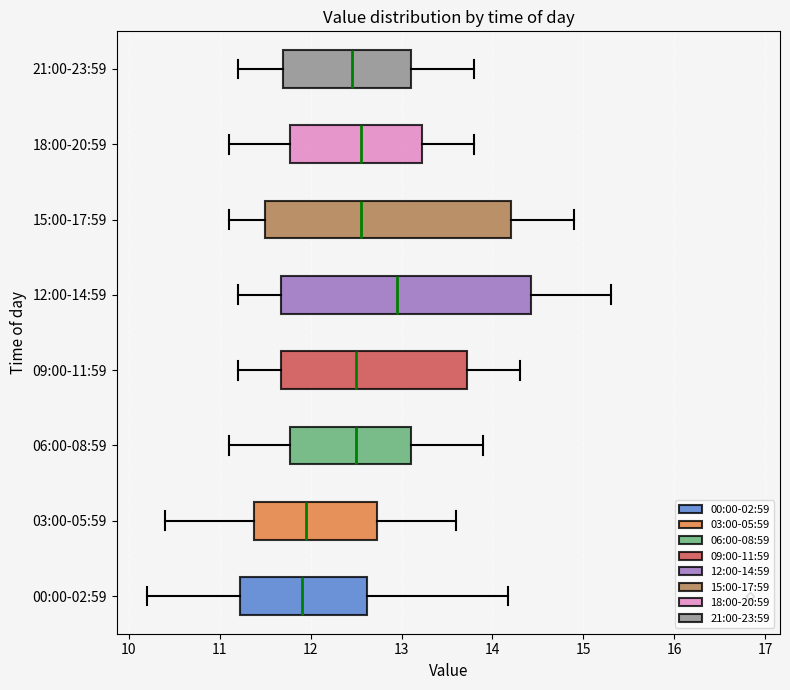

Where is the right edge of the box for 21:00-23:59 on the x-axis? The values are not printed on the chart, so give them approximately, as read against the axis.

13.1